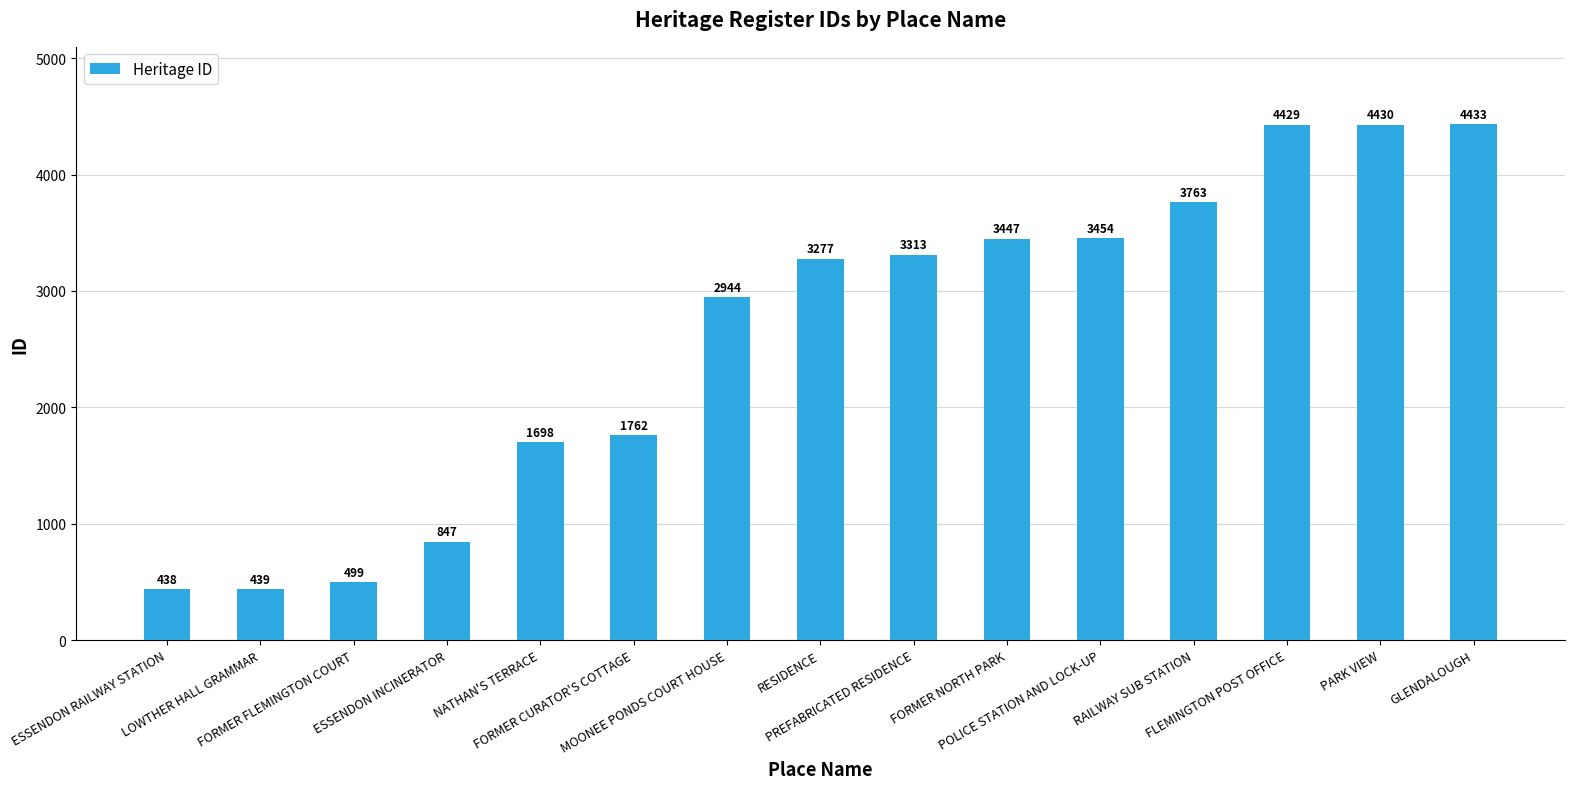

Reading left to right, list all the values displayed in this chart.

ESSENDON RAILWAY STATION=438	LOWTHER HALL GRAMMAR=439	FORMER FLEMINGTON COURT=499	ESSENDON INCINERATOR=847	NATHAN'S TERRACE=1698	FORMER CURATOR'S COTTAGE=1762	MOONEE PONDS COURT HOUSE=2944	RESIDENCE=3277	PREFABRICATED RESIDENCE=3313	FORMER NORTH PARK=3447	POLICE STATION AND LOCK-UP=3454	RAILWAY SUB STATION=3763	FLEMINGTON POST OFFICE=4429	PARK VIEW=4430	GLENDALOUGH=4433